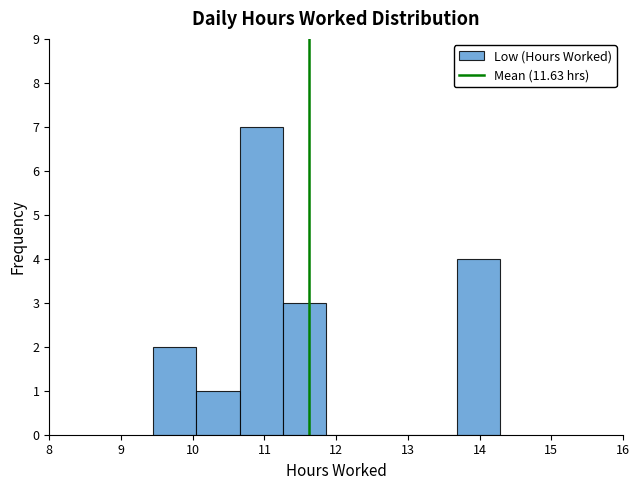

How tall is the bar that spans 11.3 to 11.9 on the x-axis? Neither the bar edges nor the heights are printed on the chart, so give them approximately, as read against the axes.

3